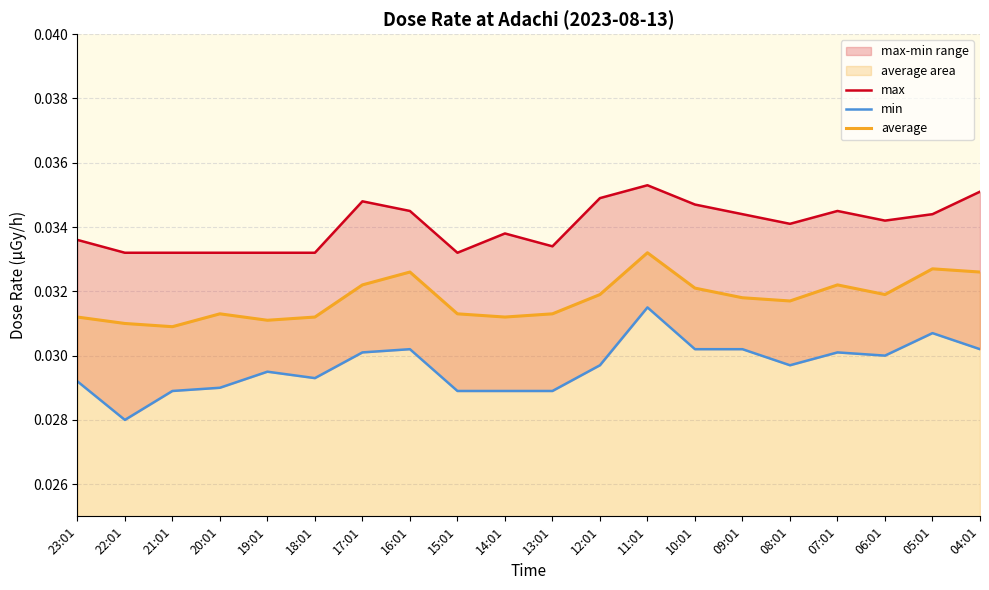

Is it true that max equals 0.0 at 09:01?

True